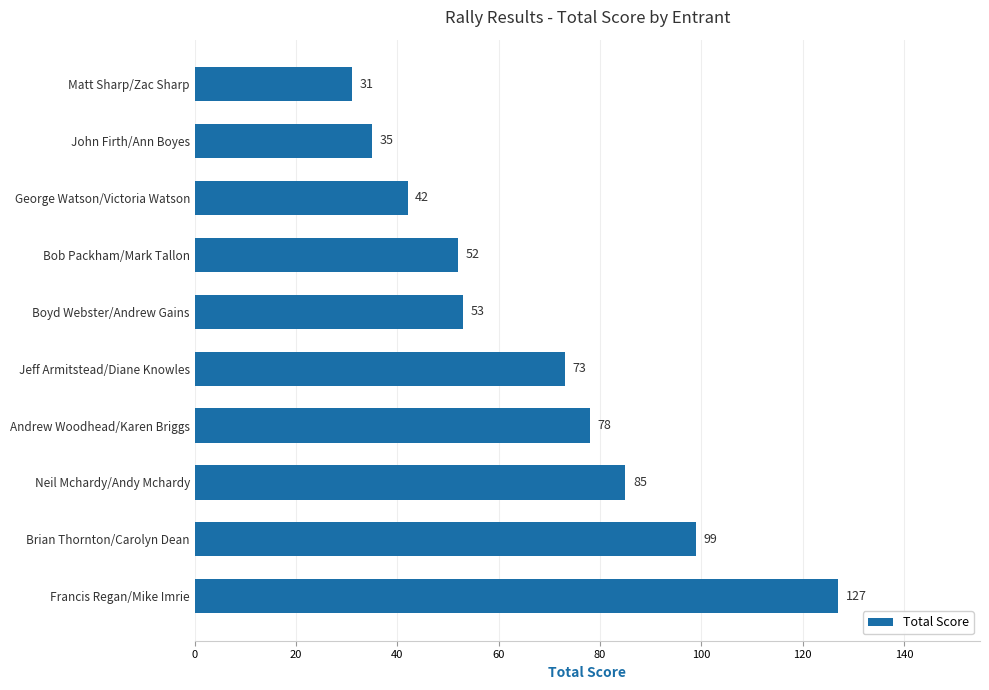

Where is the data nearest to the value 79?

Andrew Woodhead/Karen Briggs